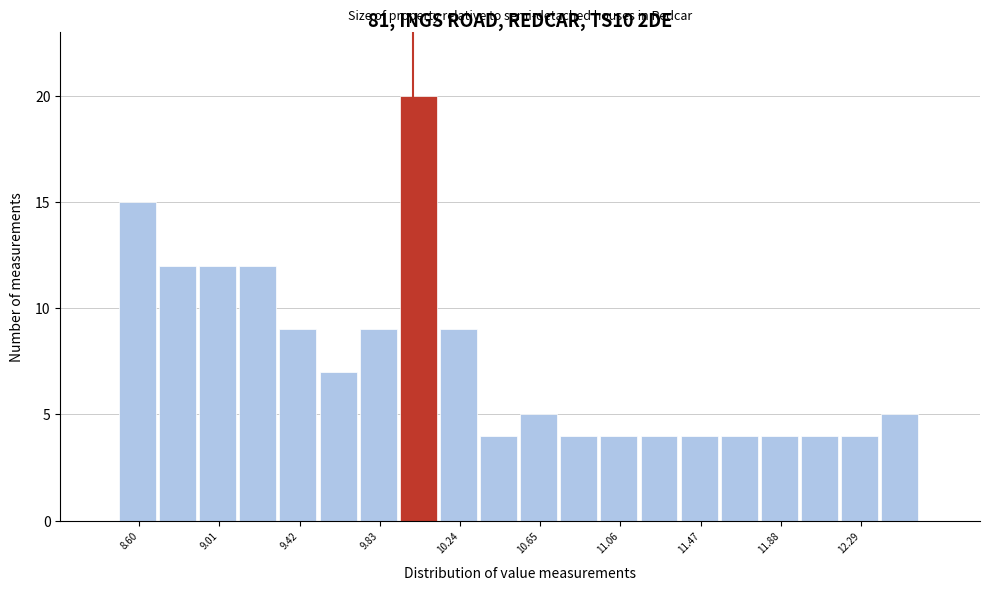

What is the height of the bar covering 10.550 to 10.755 on the x-axis? Neither the bar edges nor the heights are printed on the chart, so give them approximately, as read against the axes.

5